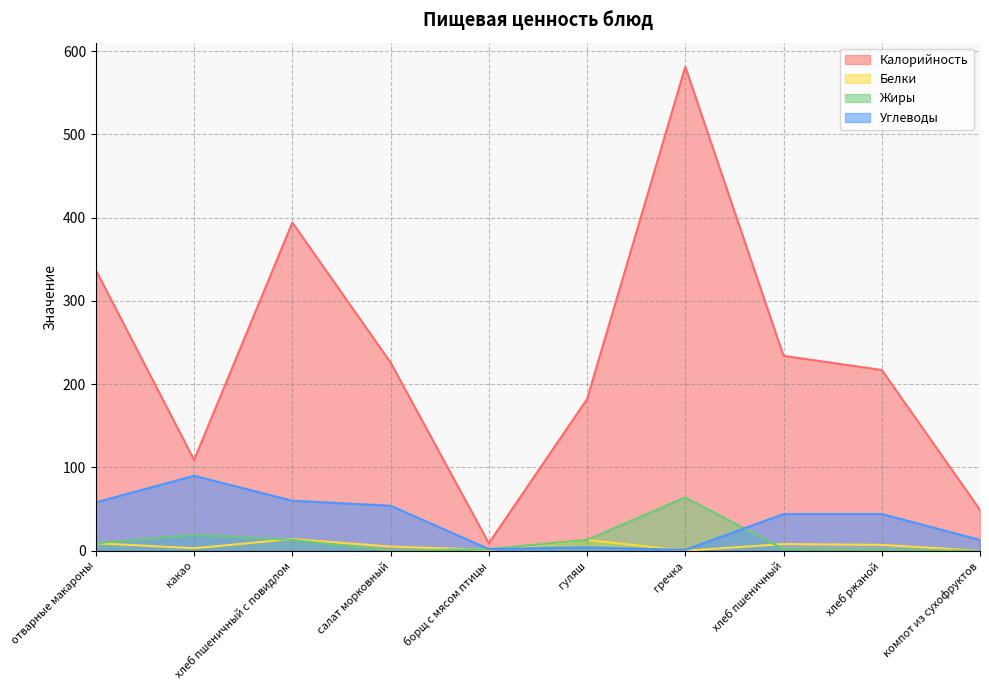

Reading left to right, what are all the values shown in this chart?

Калорийность: отварные макароны=337	какао=109	хлеб пшеничный с повидлом=394	салат морковный=226	борщ с мясом птицы=9	гуляш=182	гречка=581	хлеб пшеничный=234	хлеб ржаной=217	компот из сухофруктов=49
Белки: отварные макароны=9	какао=3	хлеб пшеничный с повидлом=14	салат морковный=5	борщ с мясом птицы=1	гуляш=13	гречка=0	хлеб пшеничный=8	хлеб ржаной=7	компот из сухофруктов=0
Жиры: отварные макароны=9	какао=19	хлеб пшеничный с повидлом=13	салат морковный=0	борщ с мясом птицы=2	гуляш=13	гречка=64	хлеб пшеничный=2	хлеб ржаной=1	компот из сухофруктов=0
Углеводы: отварные макароны=58	какао=90	хлеб пшеничный с повидлом=60	салат морковный=54	борщ с мясом птицы=2	гуляш=4	гречка=1	хлеб пшеничный=44	хлеб ржаной=44	компот из сухофруктов=13